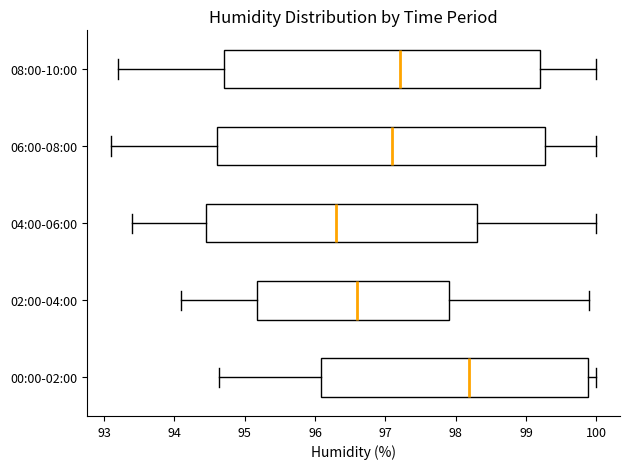

Reading bottom to top, transcribe this box plot: for each box, give where its median line is, the range the box spans, and where its two whiskers end, as read against the x-axis. The values are not printed on the chart, so give them approximately, as read against the axis.

00:00-02:00: median 98.2, box 96.1 to 99.9, whiskers 94.6 to 100.0
02:00-04:00: median 96.6, box 95.2 to 97.9, whiskers 94.1 to 99.9
04:00-06:00: median 96.3, box 94.5 to 98.3, whiskers 93.4 to 100.0
06:00-08:00: median 97.1, box 94.6 to 99.3, whiskers 93.1 to 100.0
08:00-10:00: median 97.2, box 94.7 to 99.2, whiskers 93.2 to 100.0